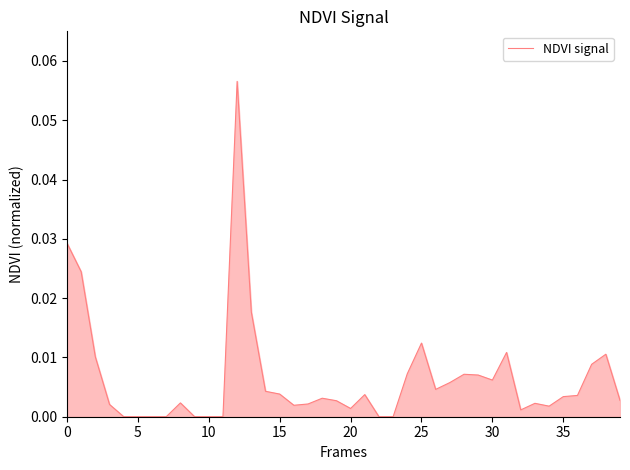

How many lines are shown in the chart?

1